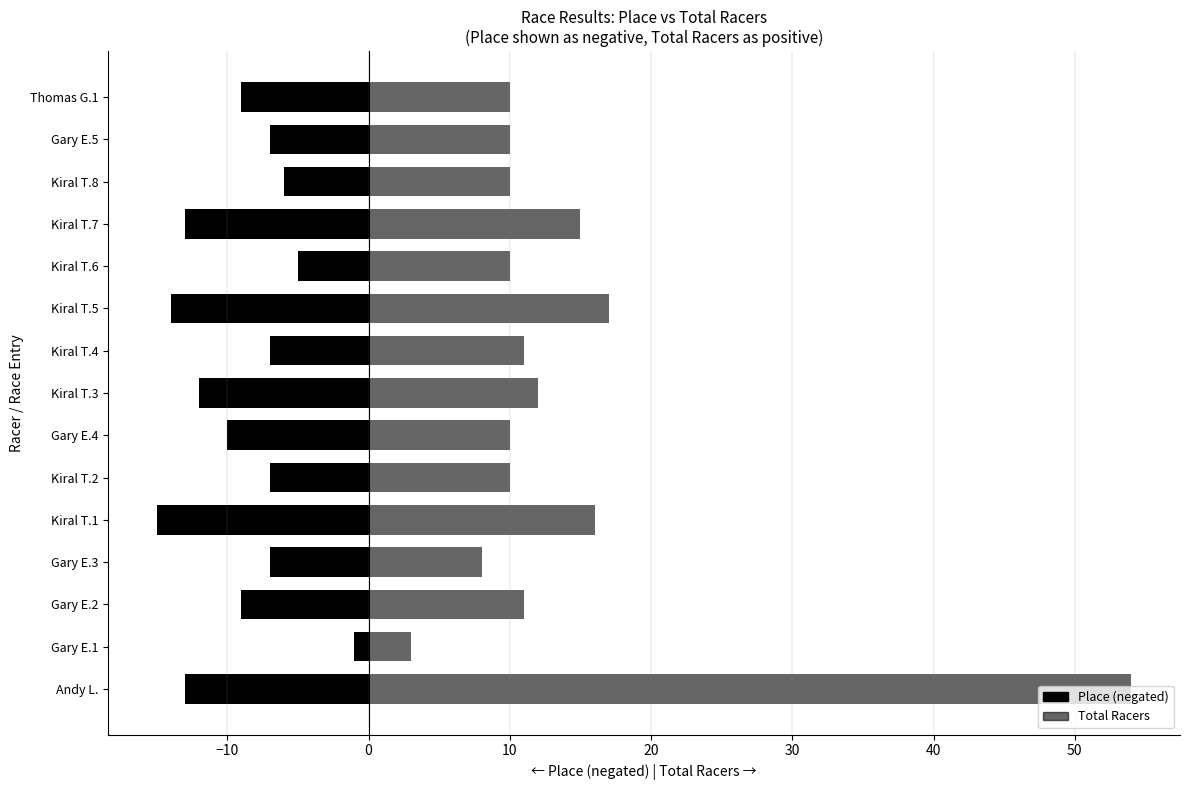

What is the sum of all Place (negated) values?

-135